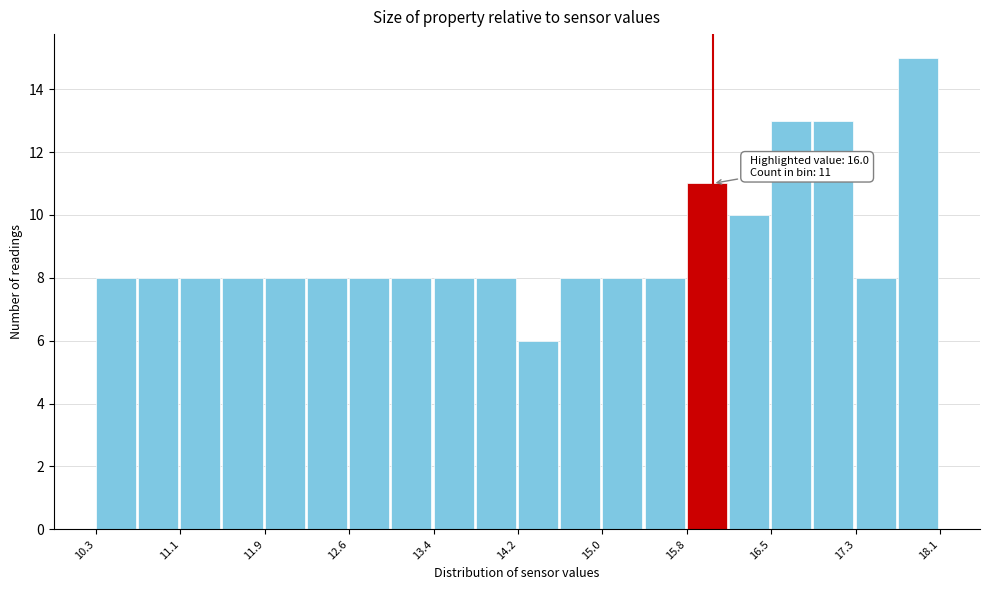

Around what value on the x-axis is the tallest bar? Give the approximate position of its centre, as read against the axis.

17.9